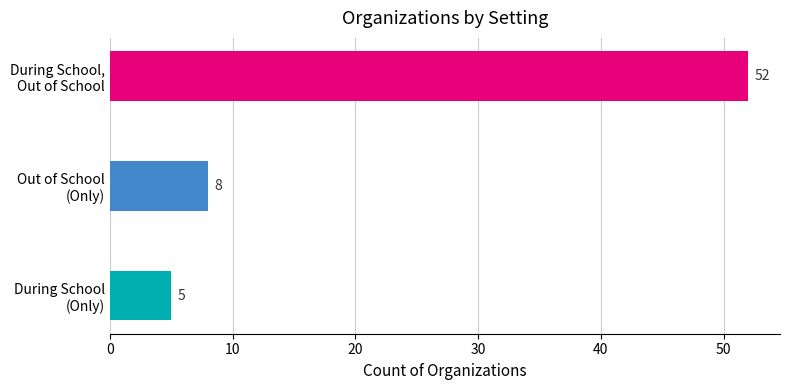

The Both series shows 3536 at 16. True or false?

False